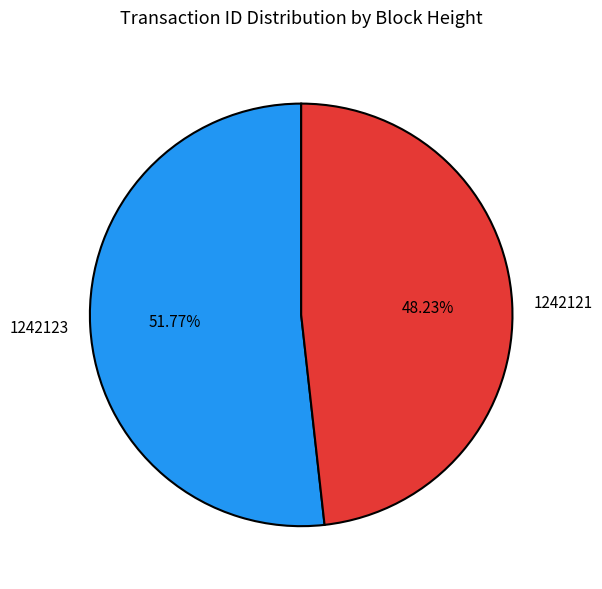

Rank the categories by value from lowest to highest.

1242121, 1242123